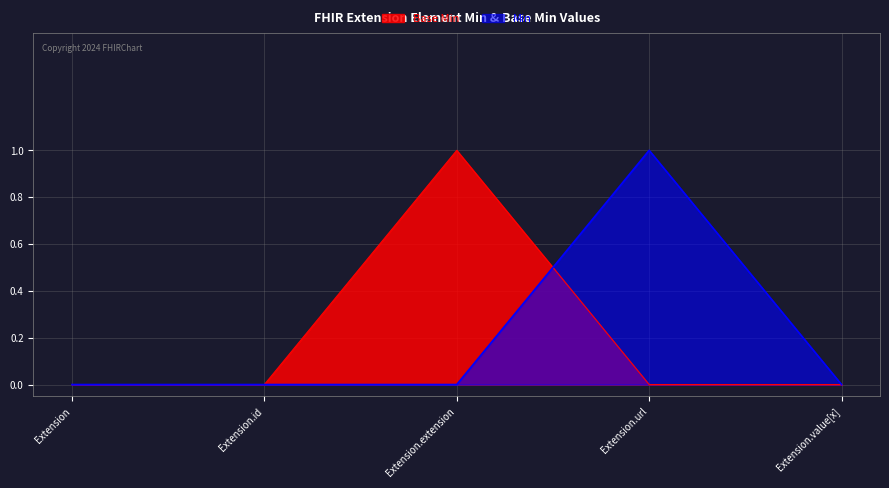

True or false: Base Min has more than 0 points higher than both neighbors.

True